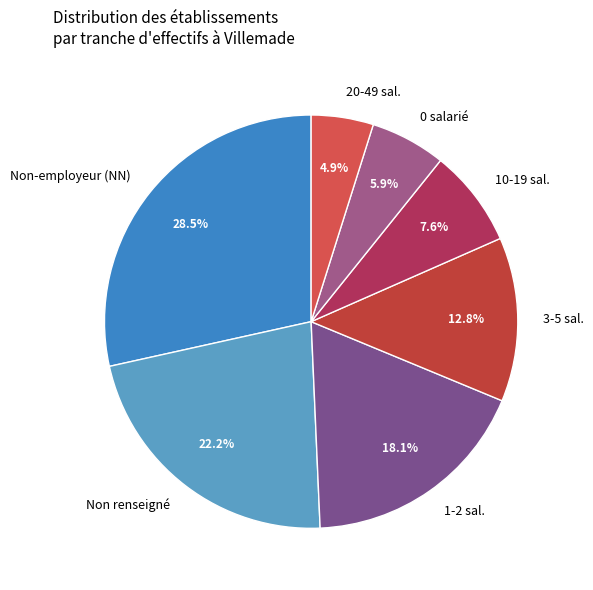

Do 3-5 sal. and 0 salarié together represent more than half of the pie?

No